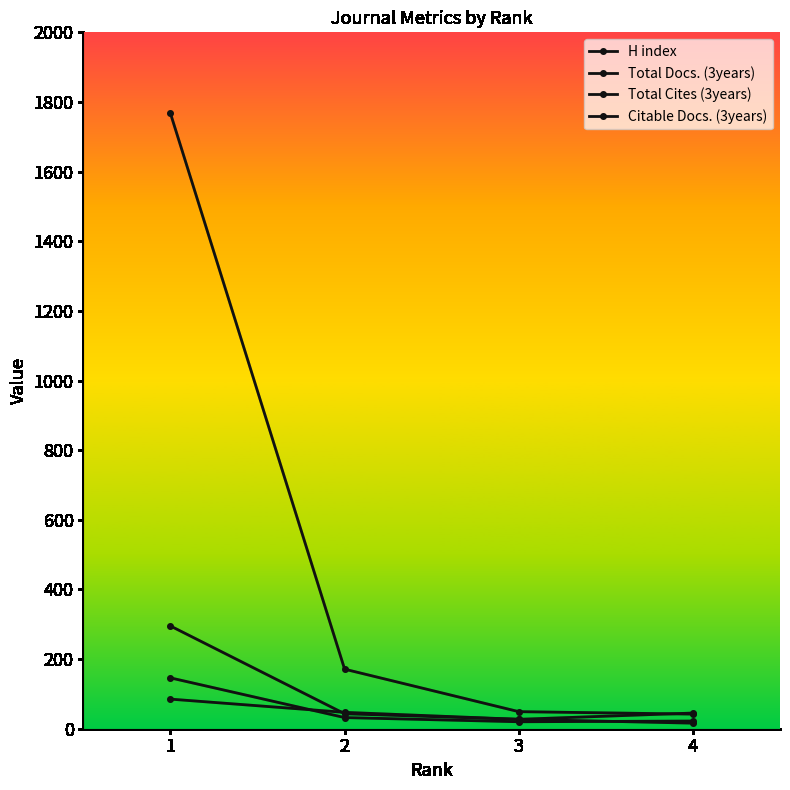

True or false: Citable Docs. (3years) and Total Cites (3years) intersect in this chart.

False